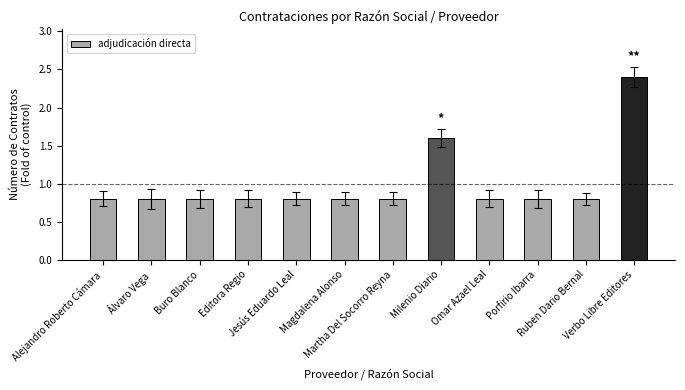

Reading right to left, what are all the values shown in this chart?

Verbo Libre Editores=2.4	Ruben Dario Bernal=0.8	Porfirio Ibarra=0.8	Omar Azael Leal=0.8	Milenio Diario=1.6	Martha Del Socorro Reyna=0.8	Magdalena Alonso=0.8	Jesús Eduardo Leal=0.8	Editora Regio=0.8	Buro Blanco=0.8	Álvaro Vega=0.8	Alejandro Roberto Cámara=0.8